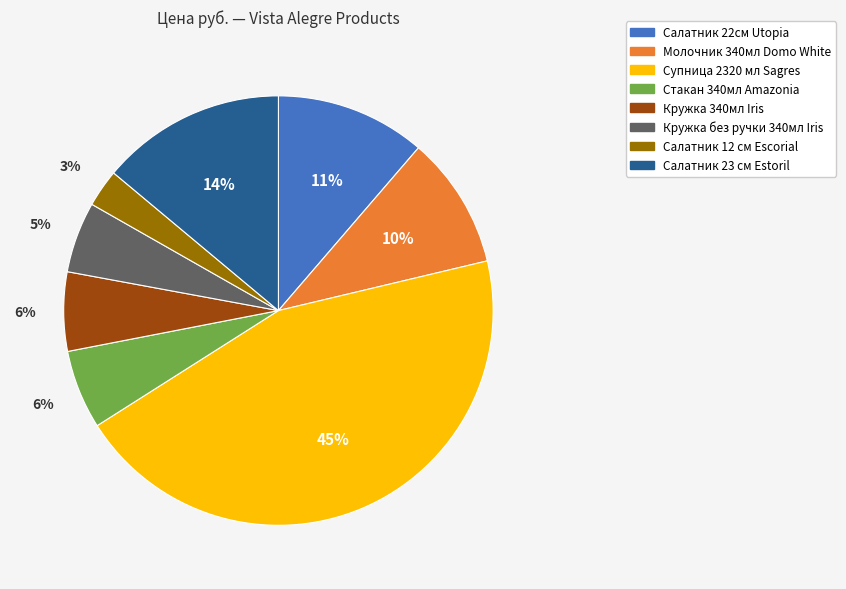

Does Кружка 340мл Iris represent more than half of the total?

No